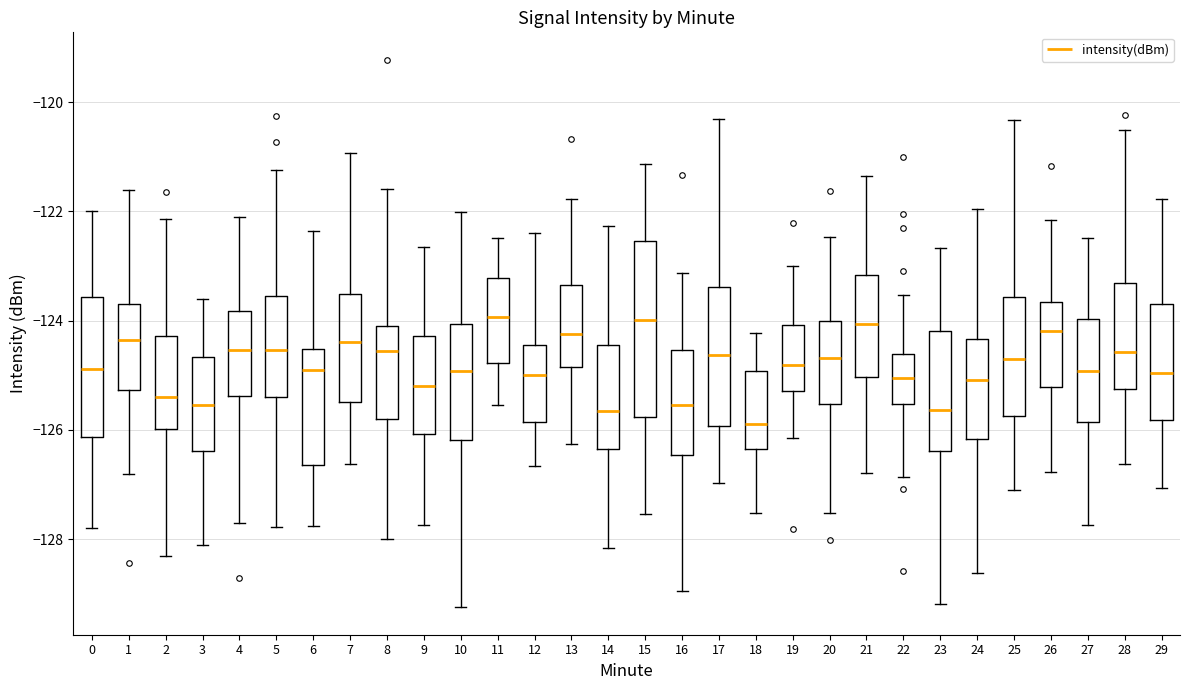

Reading left to right, read every box against the y-axis: the position of its median line, the range the box covers, and the ends of its whiskers. The values are not printed on the chart, so give them approximately, as read against the axis.

0: median -124.8, box -126.2 to -123.6, whiskers -127.8 to -122.0
1: median -124.4, box -125.2 to -123.8, whiskers -126.8 to -121.6
2: median -125.4, box -126.0 to -124.2, whiskers -128.4 to -122.2
3: median -125.6, box -126.4 to -124.6, whiskers -128.2 to -123.6
4: median -124.6, box -125.4 to -123.8, whiskers -127.8 to -122.0
5: median -124.6, box -125.4 to -123.6, whiskers -127.8 to -121.2
6: median -125.0, box -126.6 to -124.6, whiskers -127.8 to -122.4
7: median -124.4, box -125.4 to -123.6, whiskers -126.6 to -121.0
8: median -124.6, box -125.8 to -124.0, whiskers -128.0 to -121.6
9: median -125.2, box -126.0 to -124.2, whiskers -127.8 to -122.6
10: median -125.0, box -126.2 to -124.0, whiskers -129.2 to -122.0
11: median -124.0, box -124.8 to -123.2, whiskers -125.6 to -122.4
12: median -125.0, box -125.8 to -124.4, whiskers -126.6 to -122.4
13: median -124.2, box -124.8 to -123.4, whiskers -126.2 to -121.8
14: median -125.6, box -126.4 to -124.4, whiskers -128.2 to -122.2
15: median -124.0, box -125.8 to -122.6, whiskers -127.6 to -121.2
16: median -125.6, box -126.4 to -124.6, whiskers -129.0 to -123.2
17: median -124.6, box -126.0 to -123.4, whiskers -127.0 to -120.4
18: median -125.8, box -126.4 to -125.0, whiskers -127.6 to -124.2
19: median -124.8, box -125.2 to -124.0, whiskers -126.2 to -123.0
20: median -124.6, box -125.6 to -124.0, whiskers -127.6 to -122.4
21: median -124.0, box -125.0 to -123.2, whiskers -126.8 to -121.4
22: median -125.0, box -125.6 to -124.6, whiskers -126.8 to -123.6
23: median -125.6, box -126.4 to -124.2, whiskers -129.2 to -122.6
24: median -125.0, box -126.2 to -124.4, whiskers -128.6 to -122.0
25: median -124.8, box -125.8 to -123.6, whiskers -127.2 to -120.4
26: median -124.2, box -125.2 to -123.6, whiskers -126.8 to -122.2
27: median -125.0, box -125.8 to -124.0, whiskers -127.8 to -122.4
28: median -124.6, box -125.2 to -123.4, whiskers -126.6 to -120.6
29: median -125.0, box -125.8 to -123.6, whiskers -127.0 to -121.8